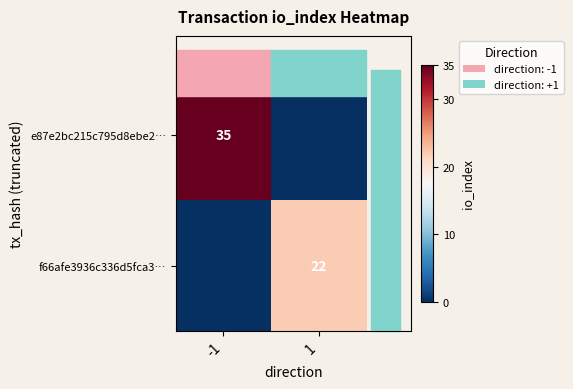

Is it true that f66afe3936c336d5fca3… equals 34 at 1?

False